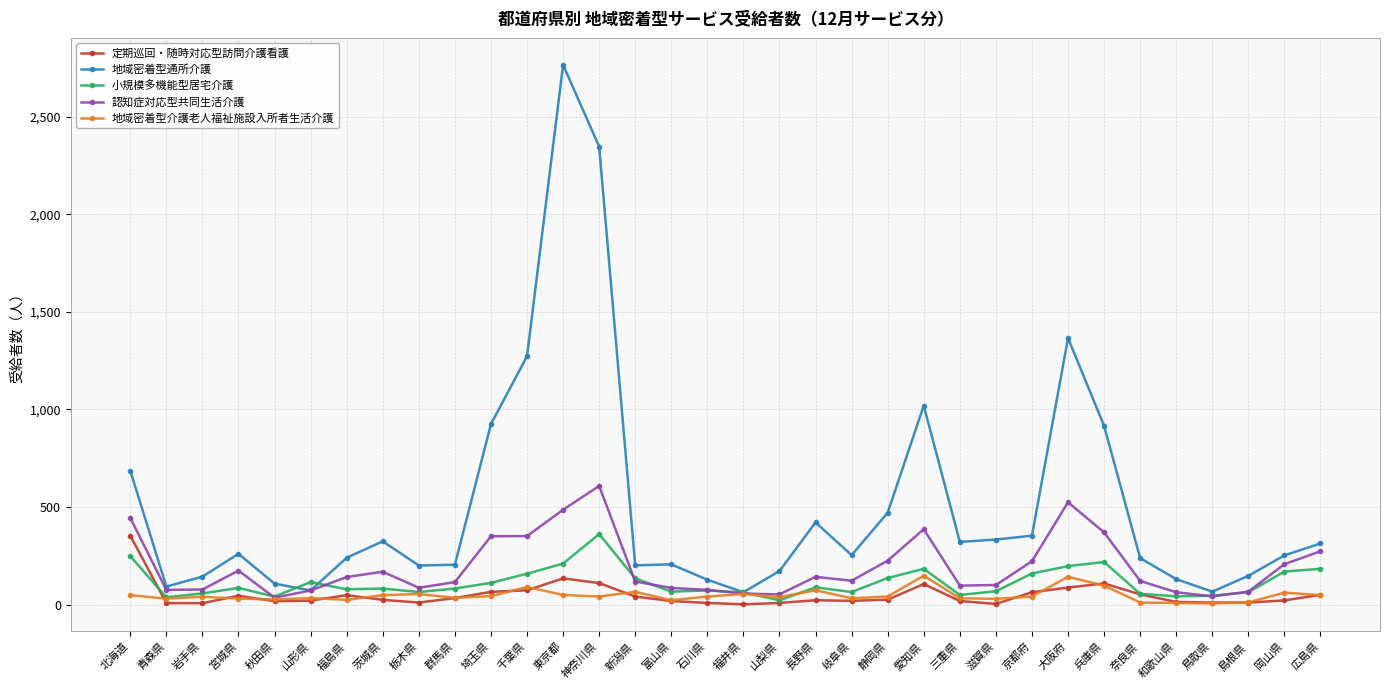

Does the chart have visible grid lines?

Yes